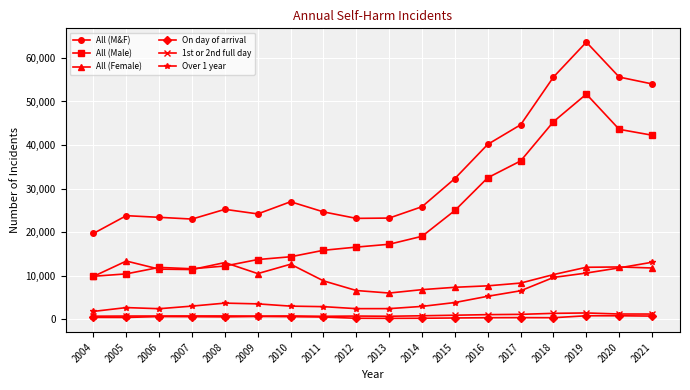

Is it true that All (Male) equals 9452 at 2021?

False